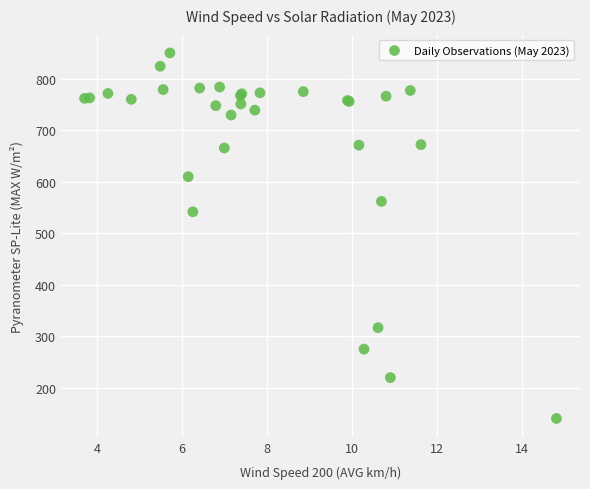

What Y value in the scatter plot is closest to 495?

542.0